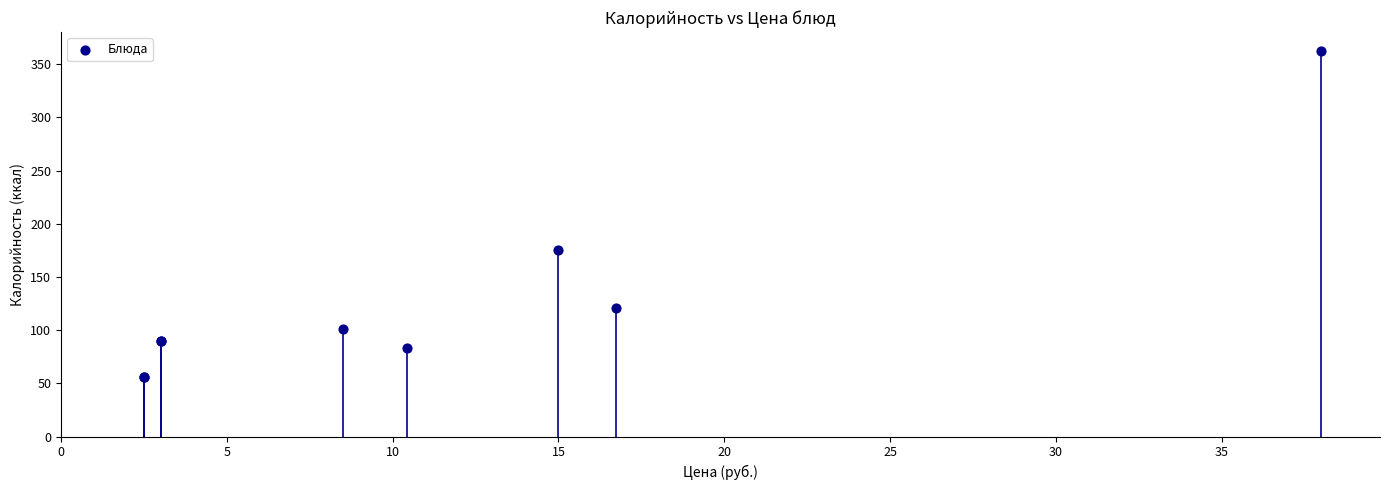

What Y value in the scatter plot is closest to 209?

175.2